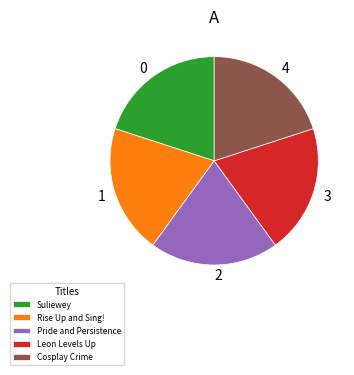

Do Leon Levels Up and Rise Up and Sing! together represent more than half of the pie?

No